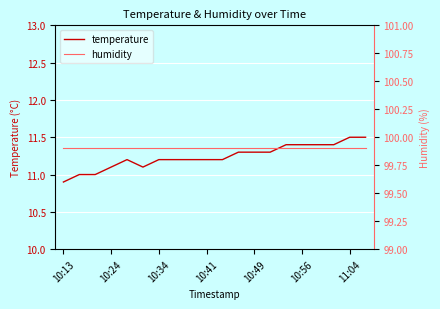

Which category has the lowest value in the temperature series?

10:13